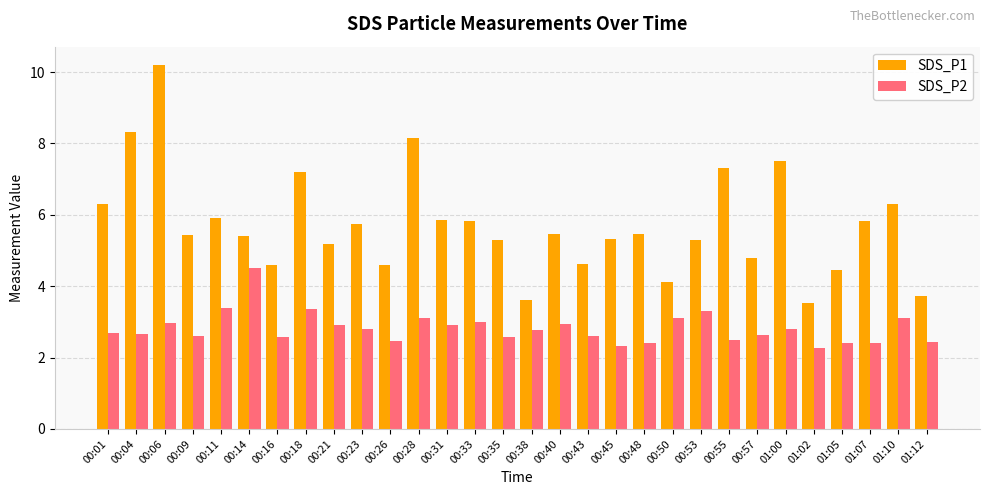

At which label does SDS_P1 first exceed 5?

00:01